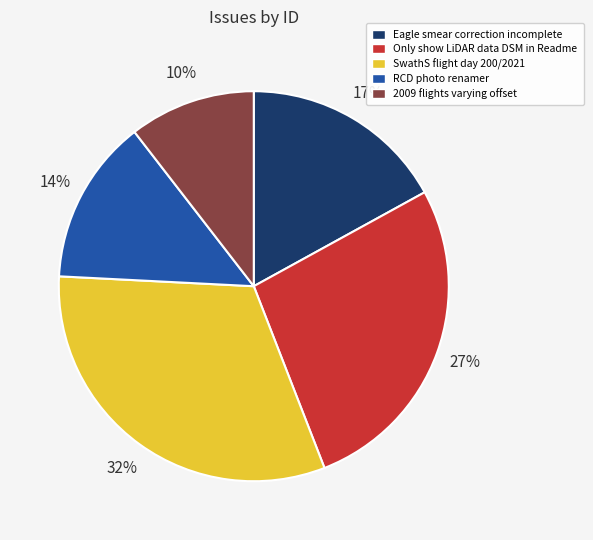

Which has a higher value, Eagle smear correction incomplete or RCD photo renamer?

Eagle smear correction incomplete